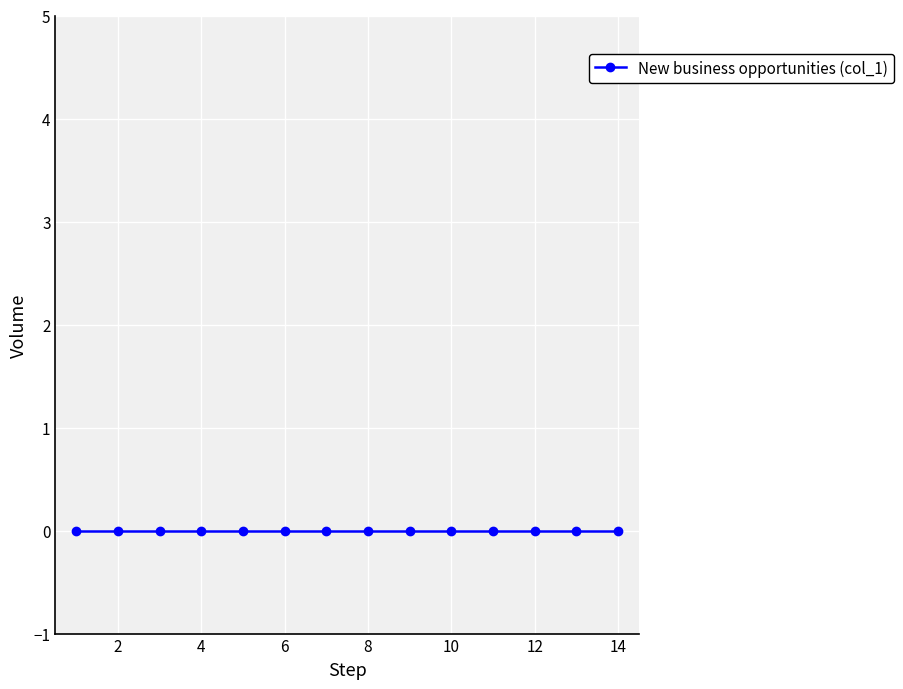

True or false: New business opportunities (index) and col_1 intersect in this chart.

False